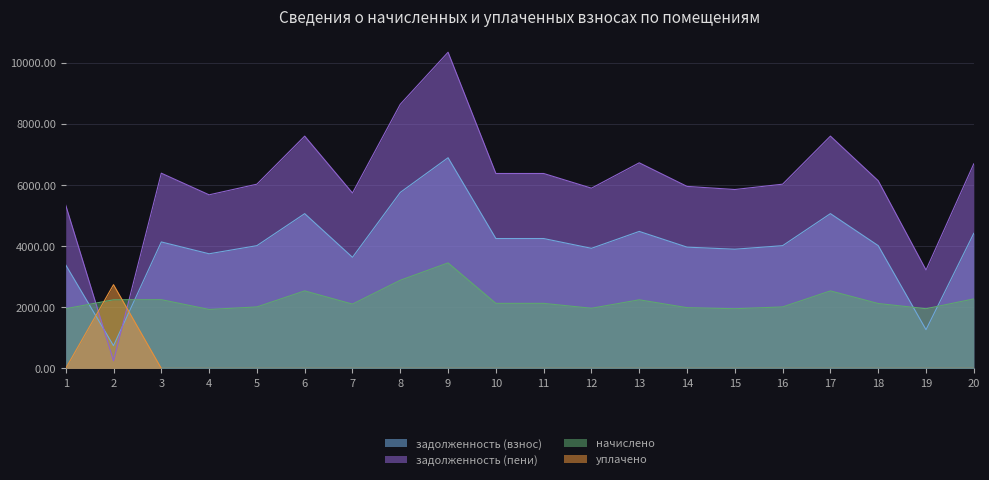

What is the value of the задолженность (пени) point at the 16th from the left?

6029.4